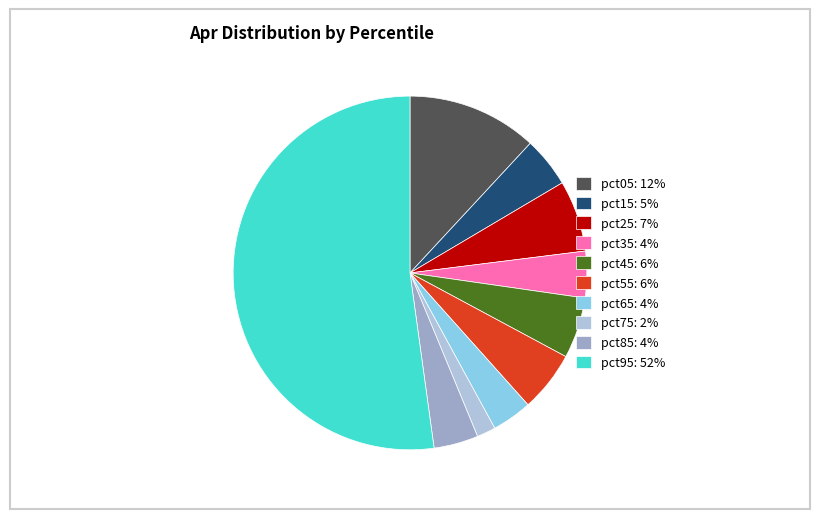

Which has a higher value, pct05 or pct45?

pct05